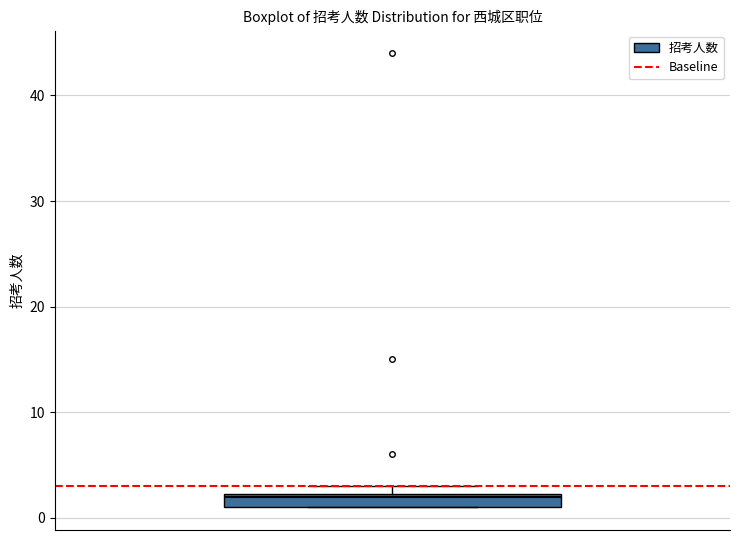

Where is the lower edge of the box on the y-axis? The values are not printed on the chart, so give them approximately, as read against the axis.

1